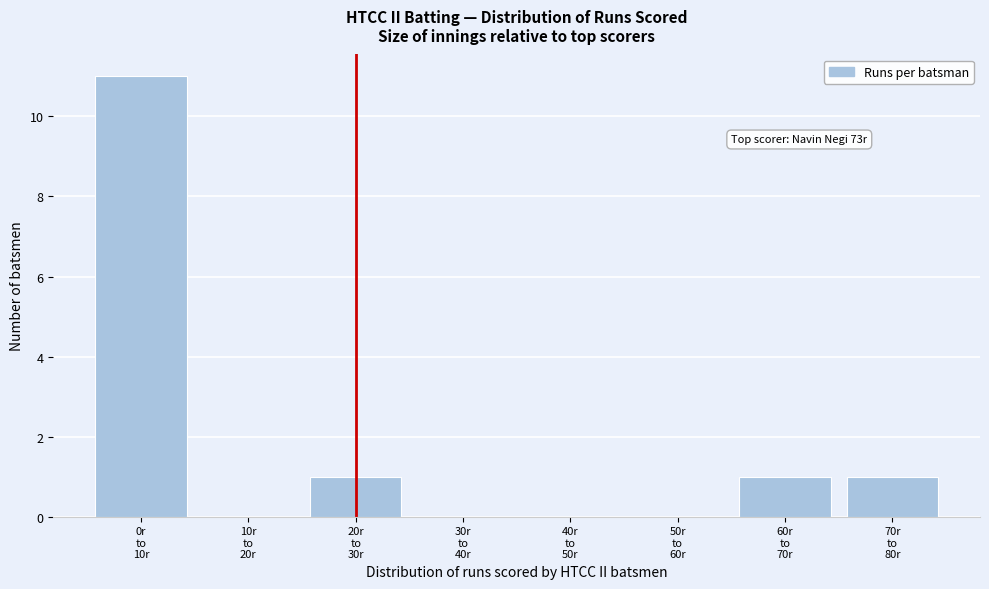

What is the sum of all values?

14